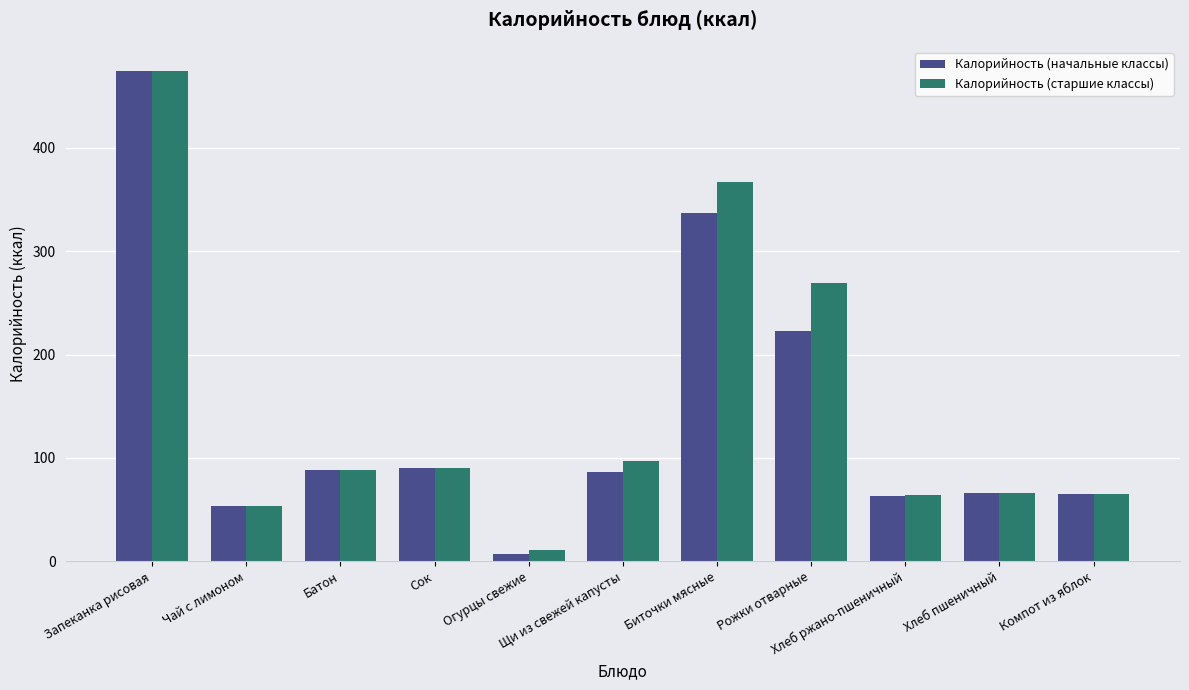

What are all the series names shown in the legend?

Калорийность (начальные классы), Калорийность (старшие классы)